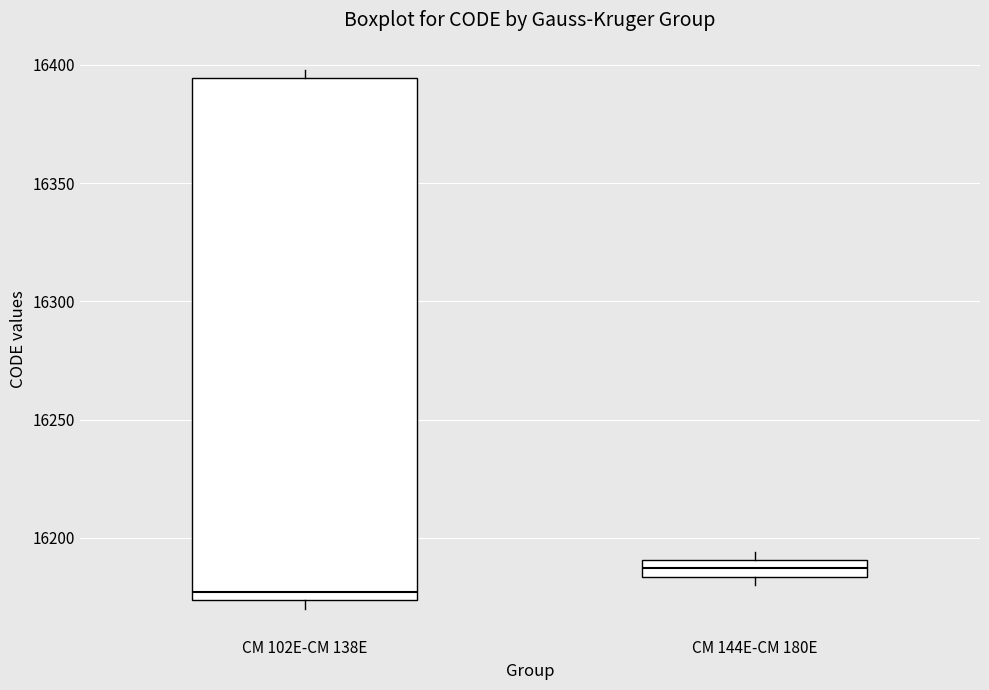

Which box has the lowest median line?

CM 102E-CM 138E